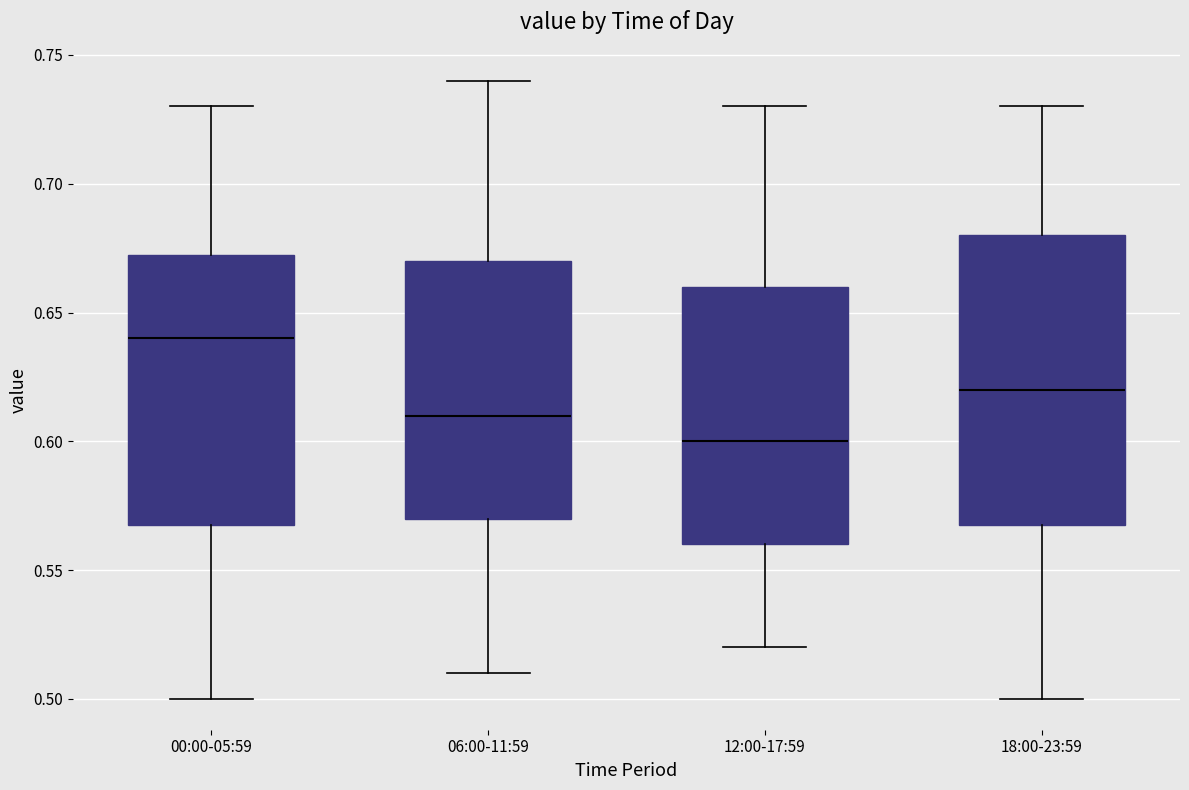

Reading left to right, read every box against the y-axis: the position of its median line, the range the box covers, and the ends of its whiskers. The values are not printed on the chart, so give them approximately, as read against the axis.

00:00-05:59: median 0.640, box 0.570 to 0.675, whiskers 0.500 to 0.730
06:00-11:59: median 0.610, box 0.570 to 0.670, whiskers 0.510 to 0.740
12:00-17:59: median 0.600, box 0.560 to 0.660, whiskers 0.520 to 0.730
18:00-23:59: median 0.620, box 0.570 to 0.680, whiskers 0.500 to 0.730